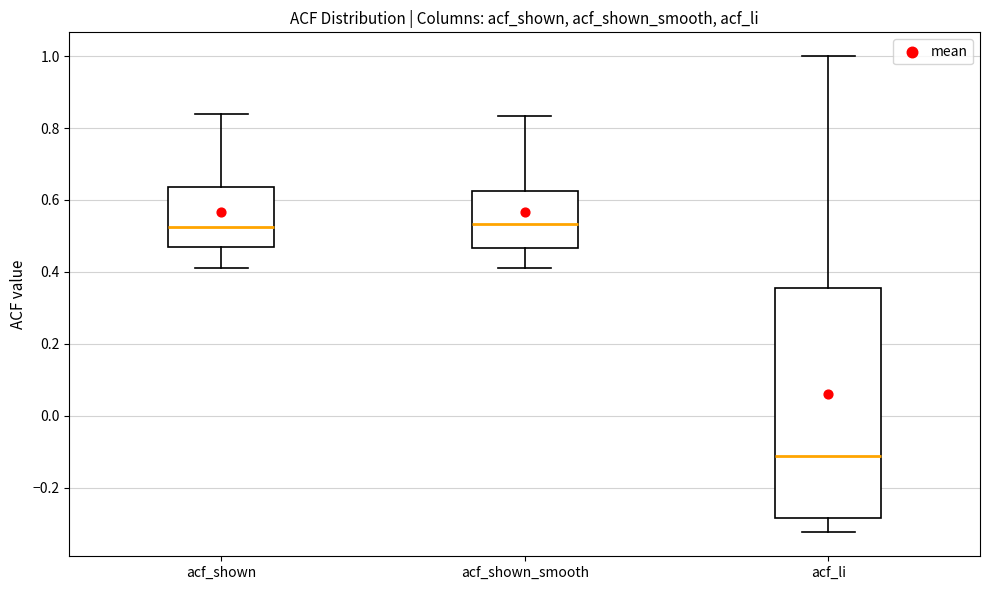

Reading left to right, read every box against the y-axis: the position of its median line, the range the box covers, and the ends of its whiskers. The values are not printed on the chart, so give them approximately, as read against the axis.

acf_shown: median 0.52, box 0.46 to 0.64, whiskers 0.42 to 0.84
acf_shown_smooth: median 0.54, box 0.46 to 0.62, whiskers 0.42 to 0.84
acf_li: median -0.12, box -0.28 to 0.36, whiskers -0.32 to 1.00